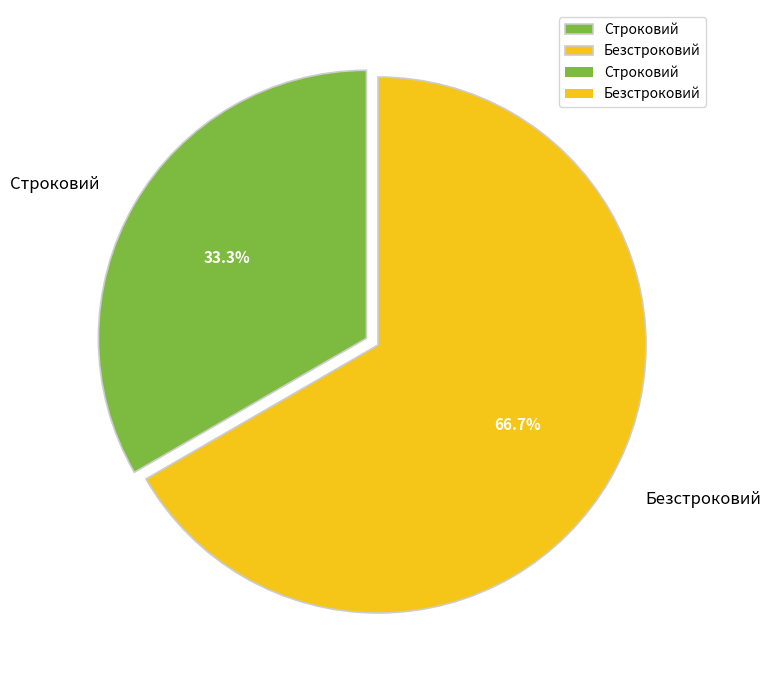

Combined, do Строковий and Безстроковий account for over 50%?

Yes